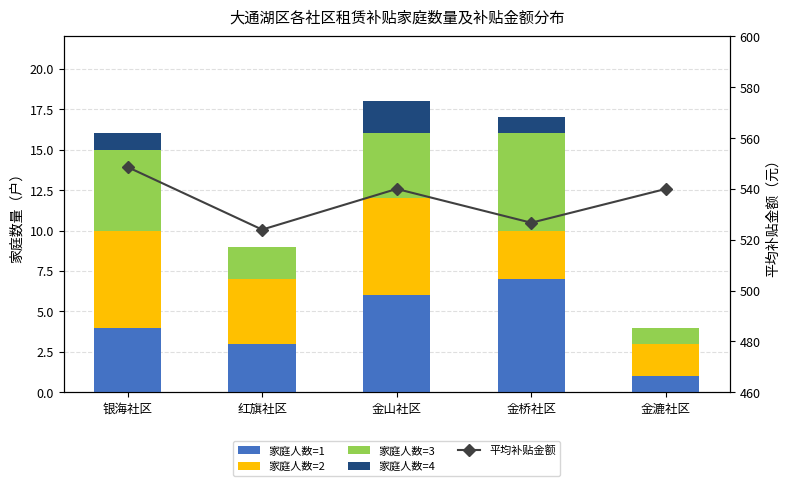

Is the value of 家庭人数=1 at 金桥社区 greater than the value of 家庭人数=3 at 金山社区?

Yes